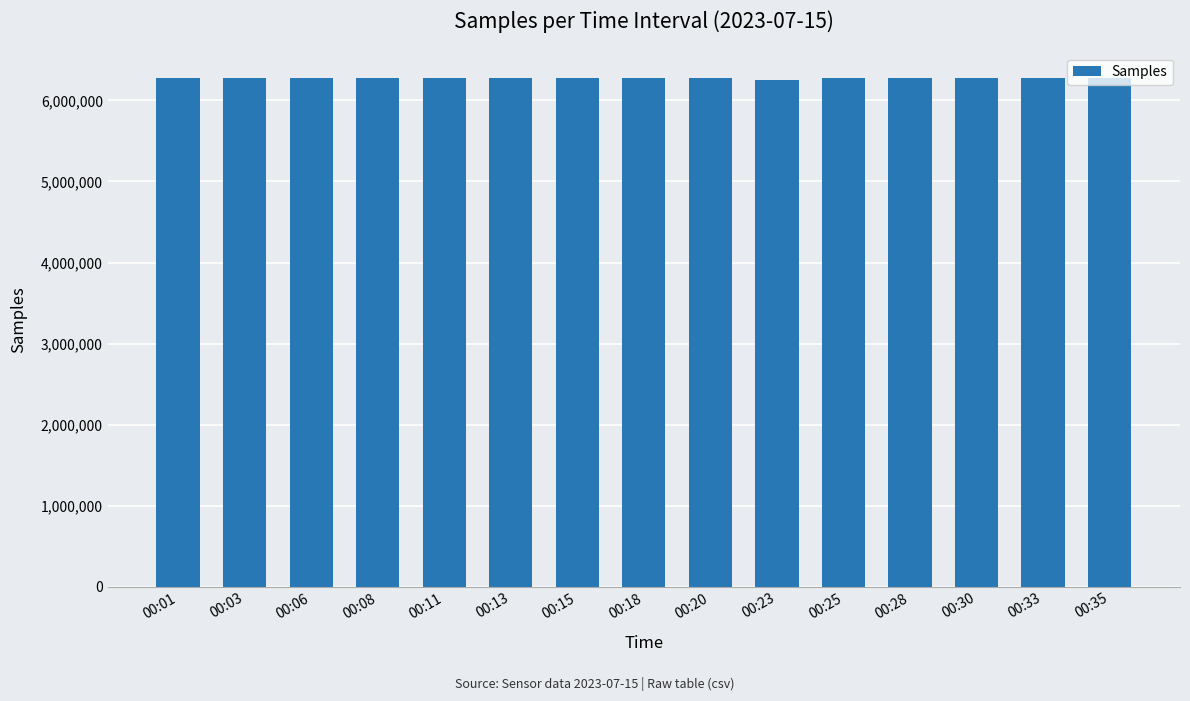

How many bars are there in total?

15